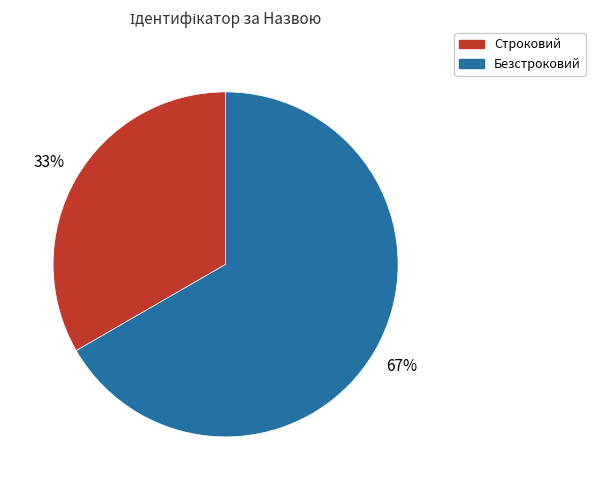

To the nearest percent, what portion does Безстроковий represent?

67%